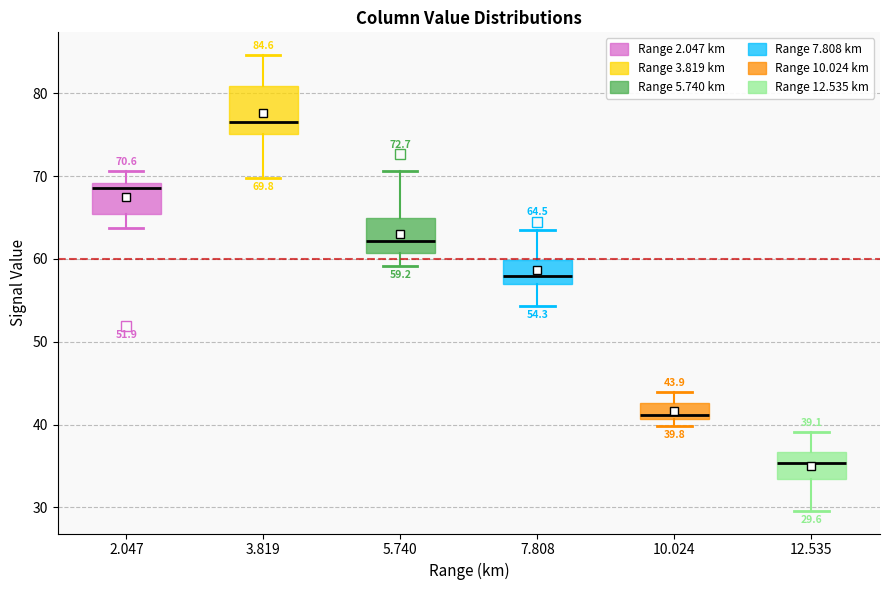

Which box's median line is the highest?

3.819